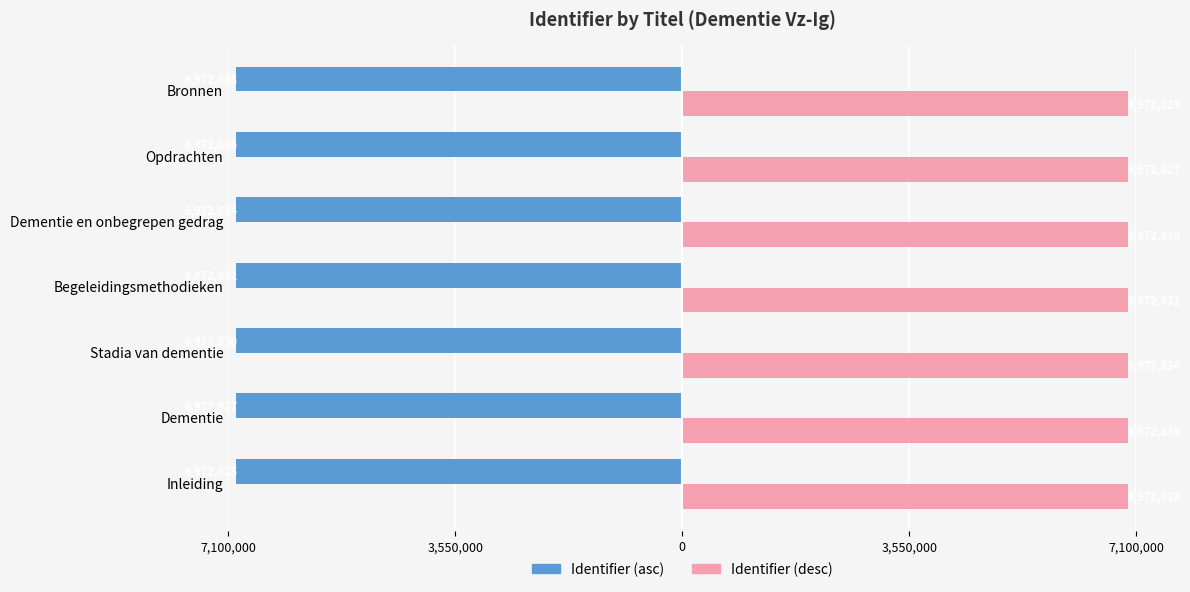

What are all the series names shown in the legend?

Identifier (asc), Identifier (desc)